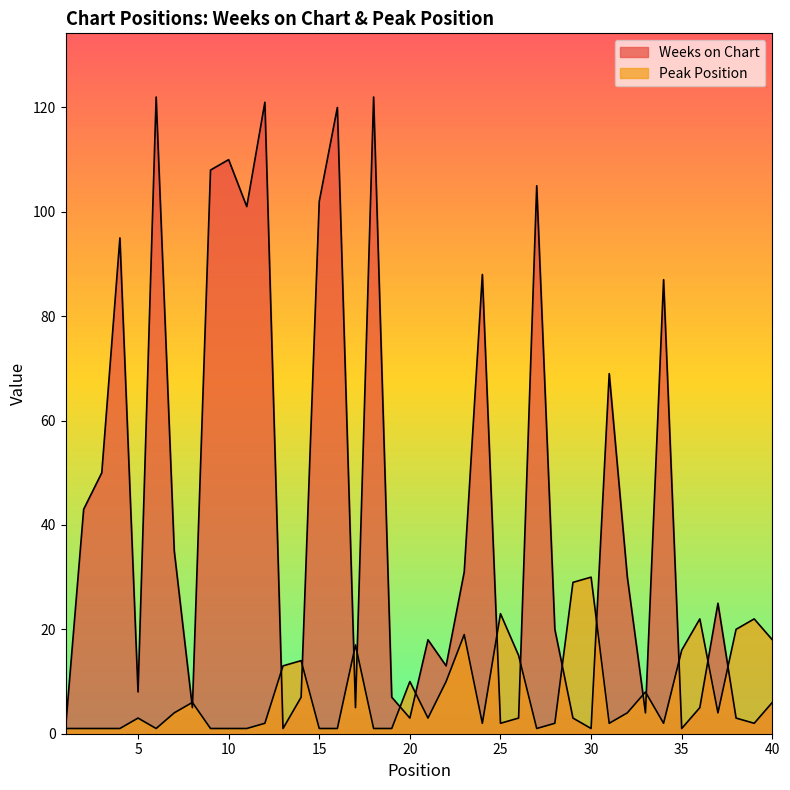

How many interior local peaks does the Weeks on Chart series have?

12